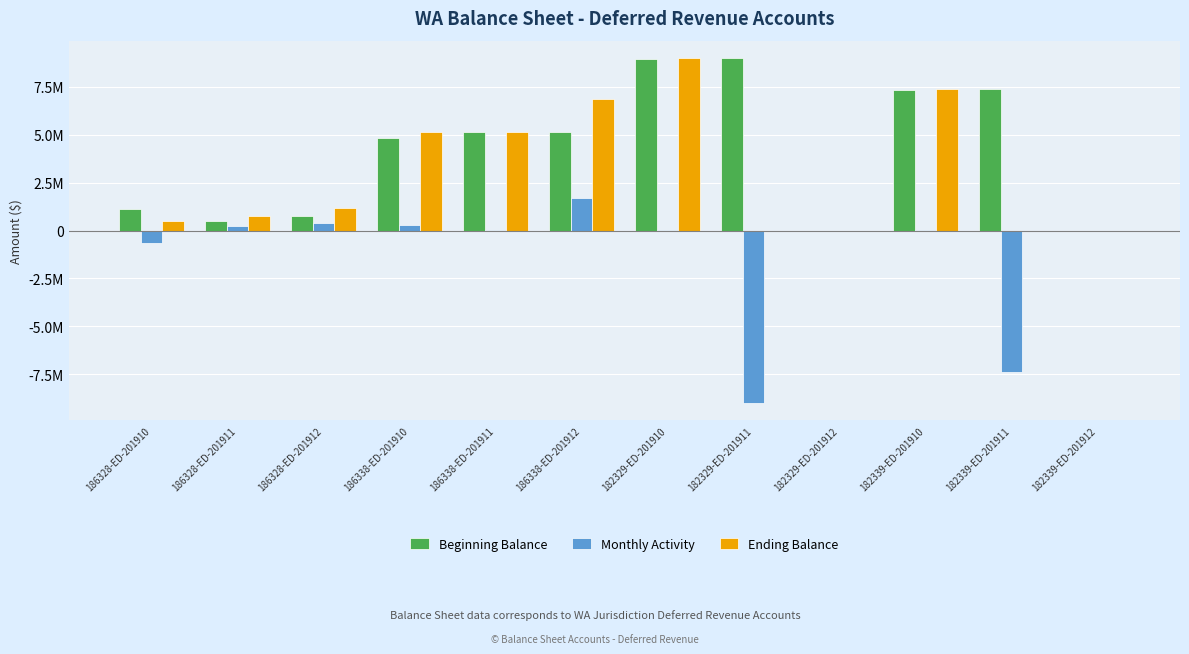

Are the bars grouped side by side (vs. stacked)?

Yes